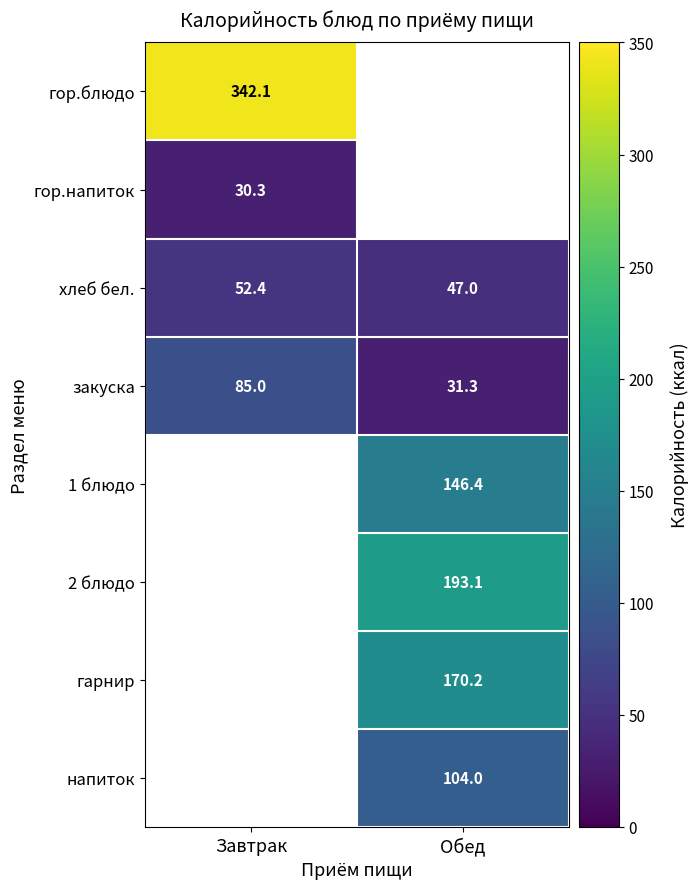

Which label corresponds to the largest value in the chart?

Завтрак